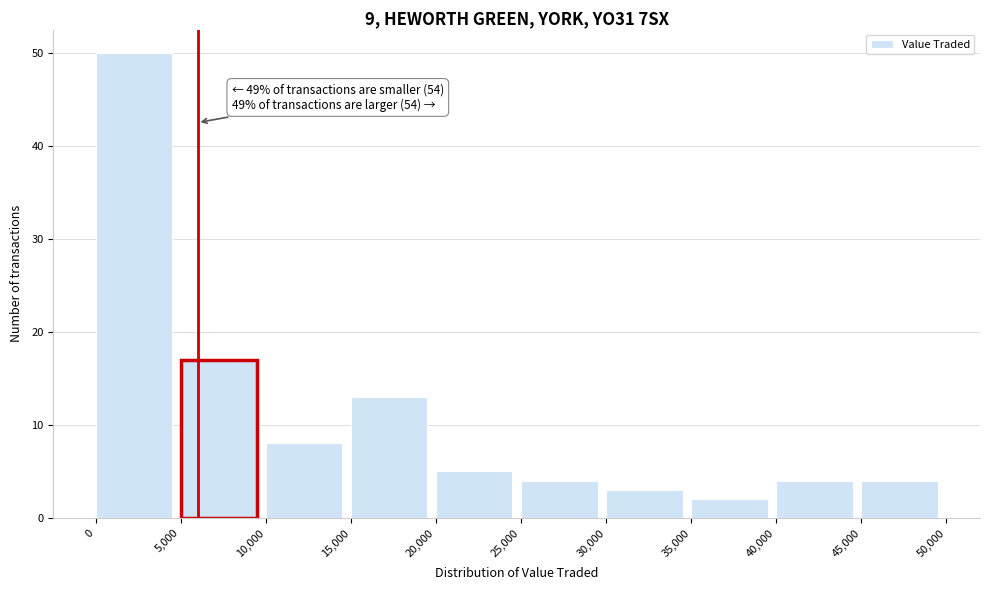

Over which range of the x-axis is the bar tallest?

0 to 5,000